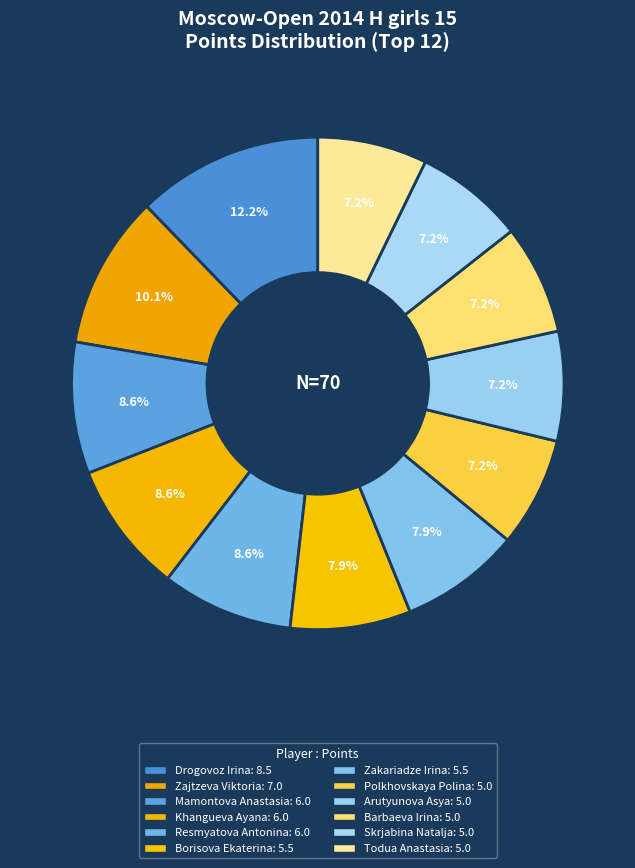

How many segments does this pie chart have?

12